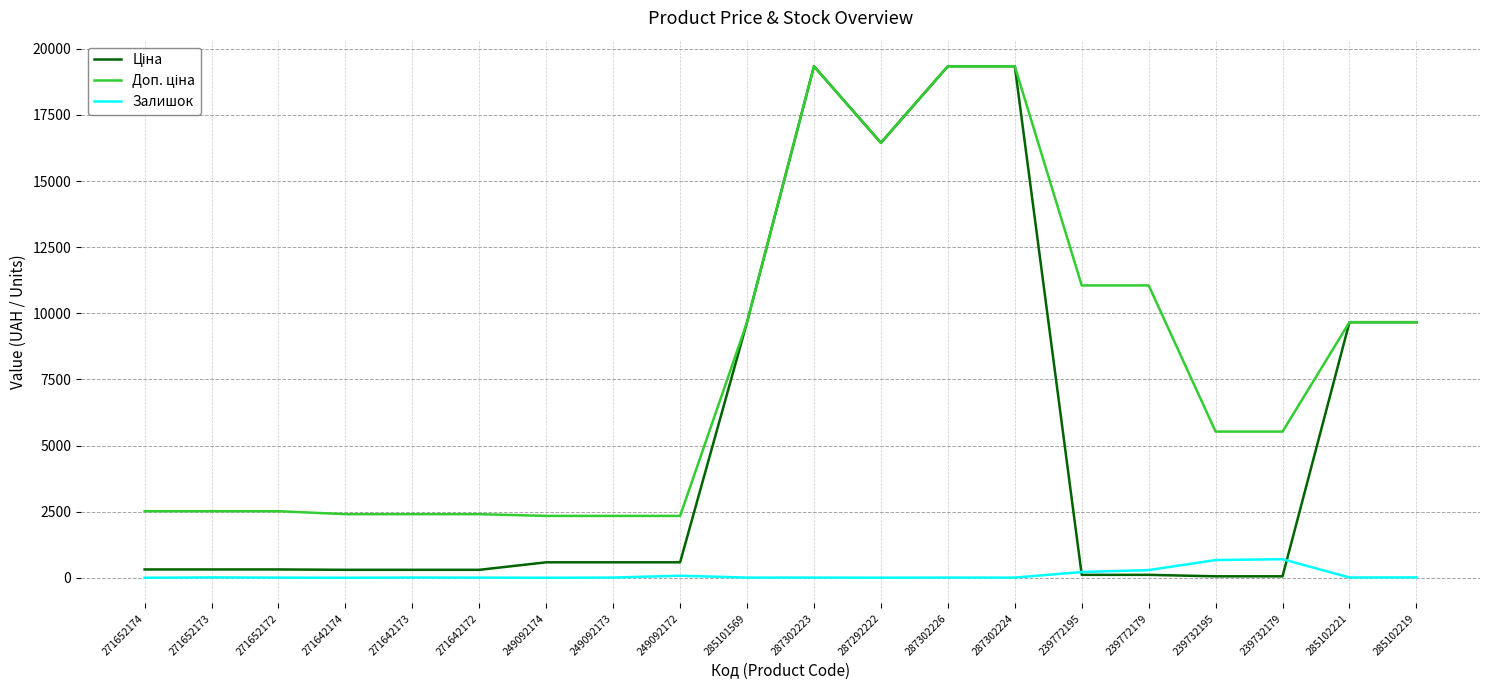

What is the spread (max minus min) of values at 249092174?

2339.7